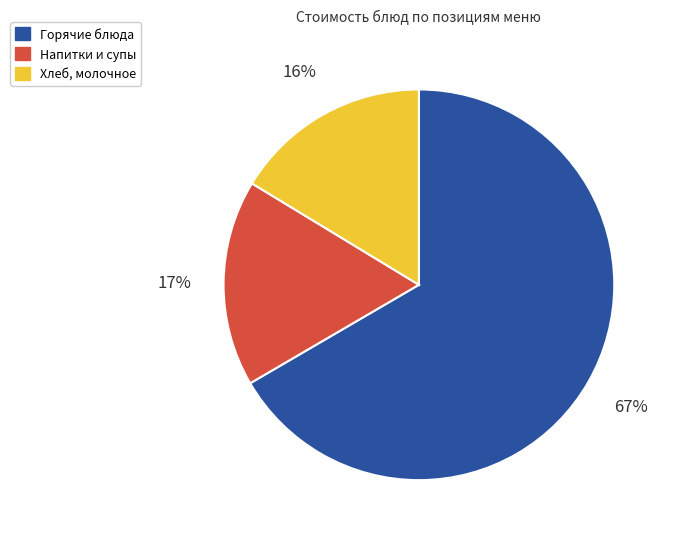

To the nearest percent, what is the average slice percentage?

33%